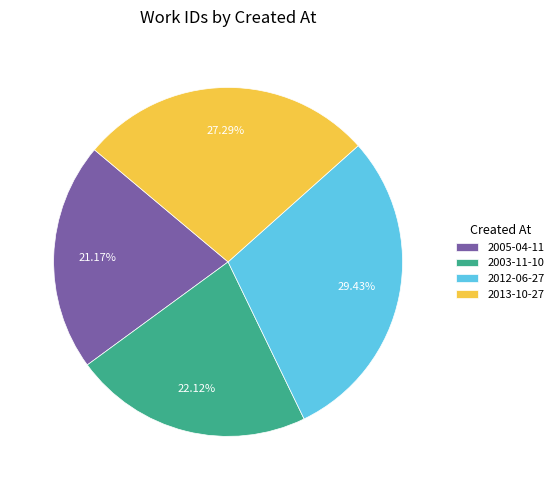

Is there a majority slice in this chart?

No